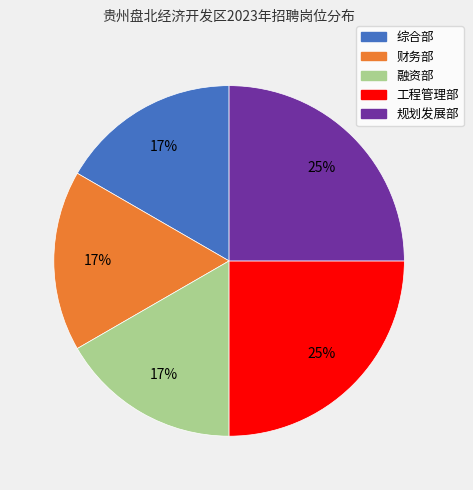

Is the sum of 综合部 and 工程管理部 greater than half?

No